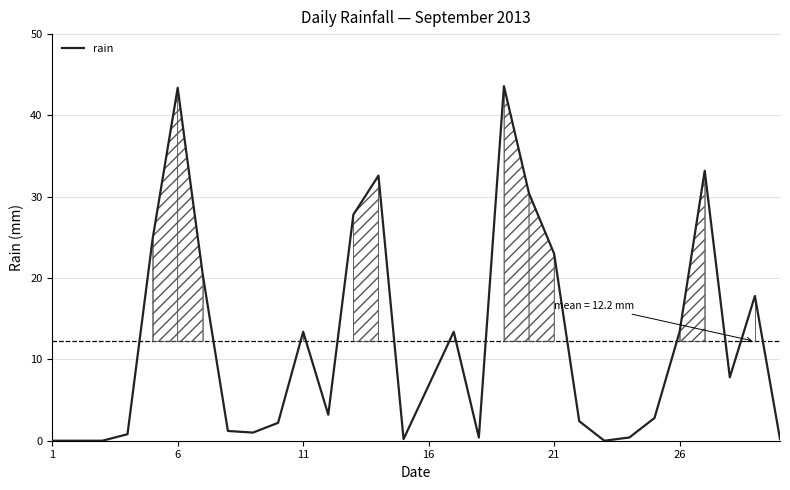

What is the greatest value displayed?

43.6